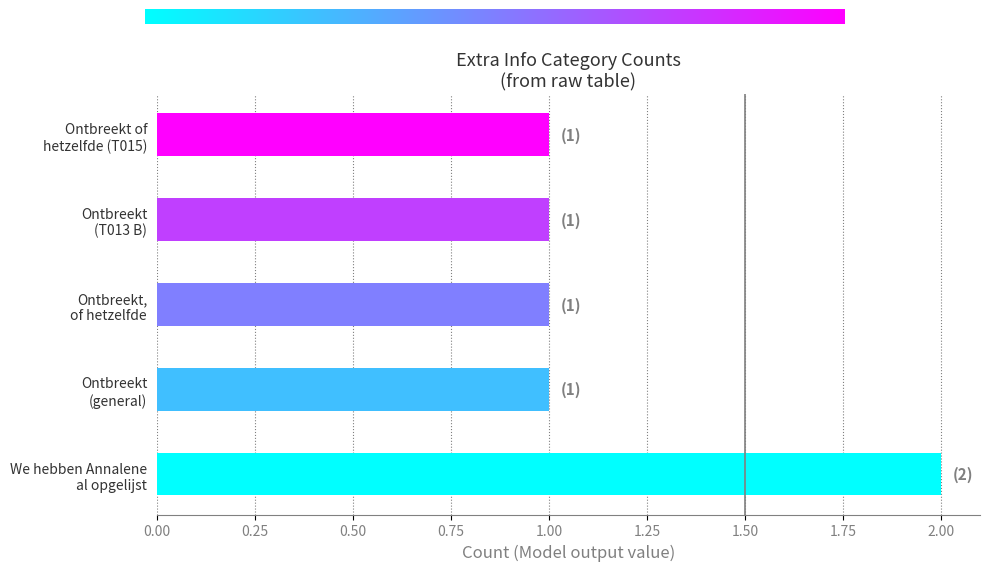

What is the sum of all values?

6